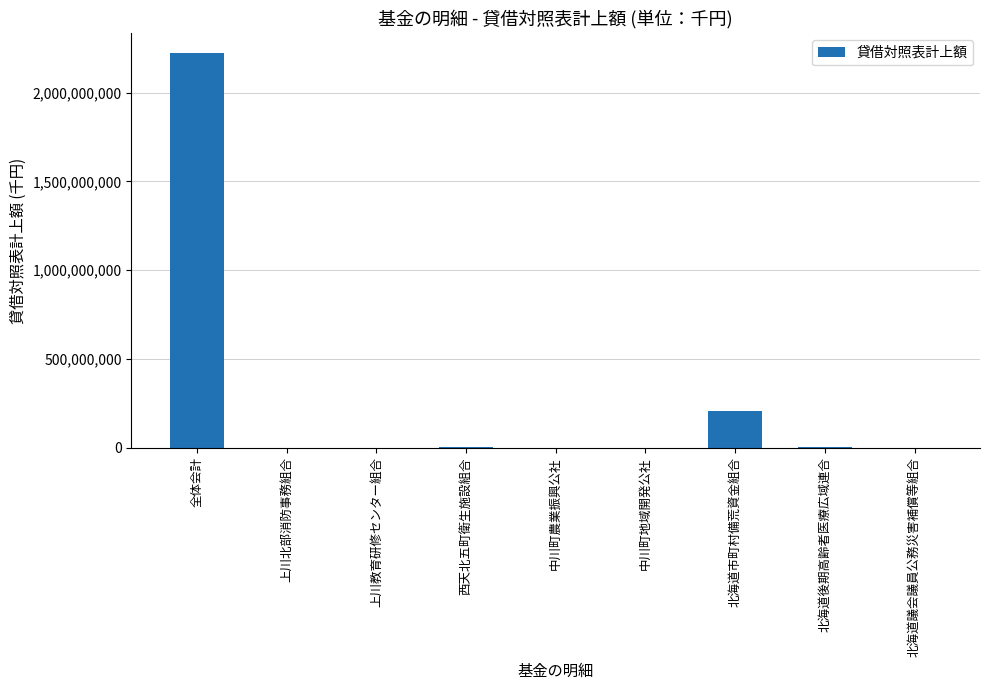

The value at 上川北部消防事務組合 is 1065949297. True or false?

False